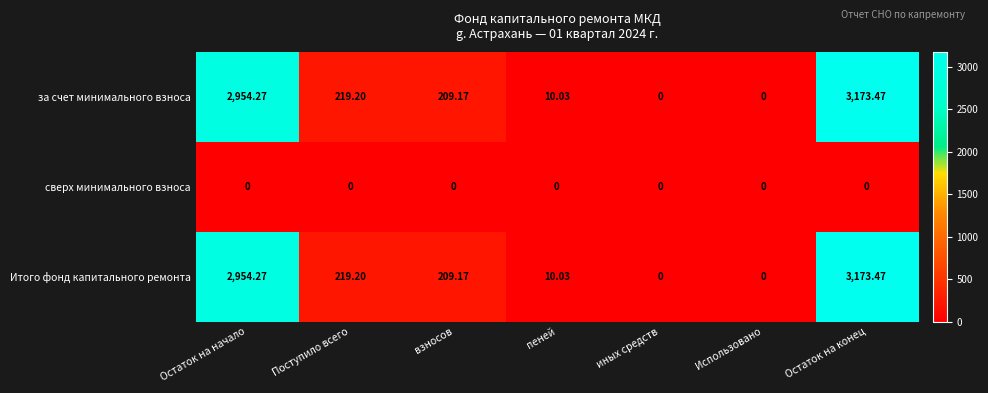

At which category is the sum across all series the highest?

Остаток на конец